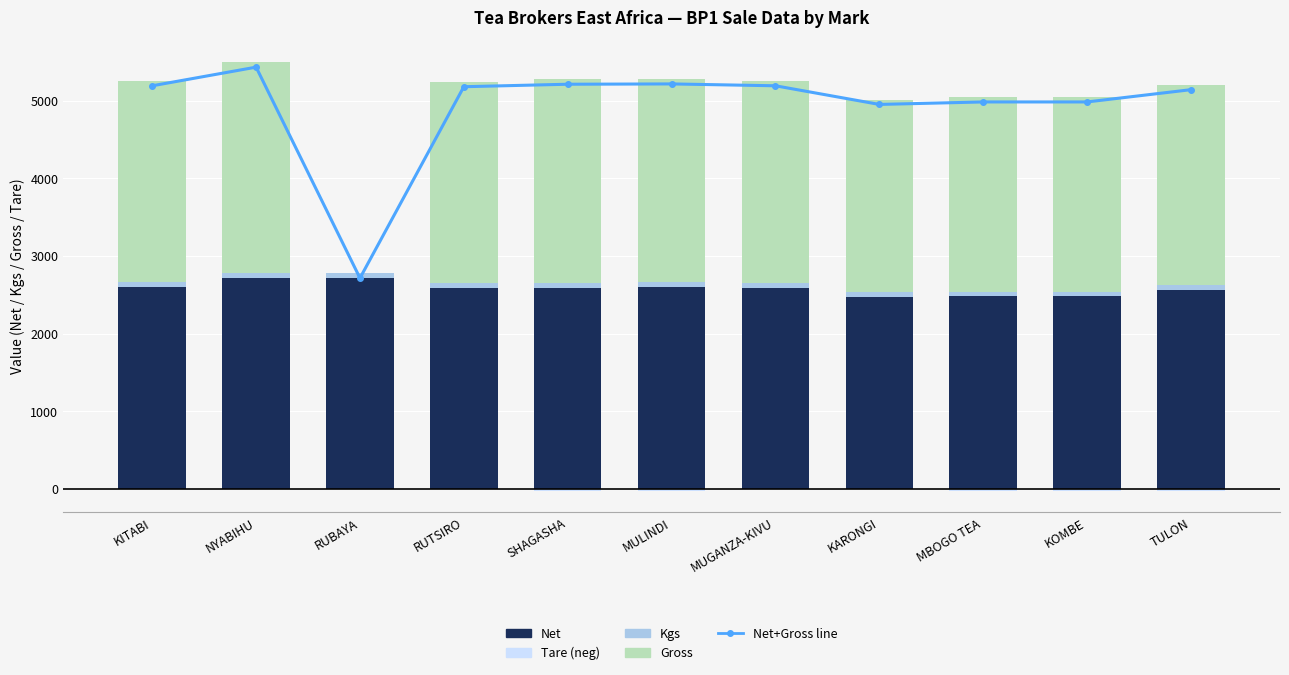

What is the total value across all series at KARONGI?

9966